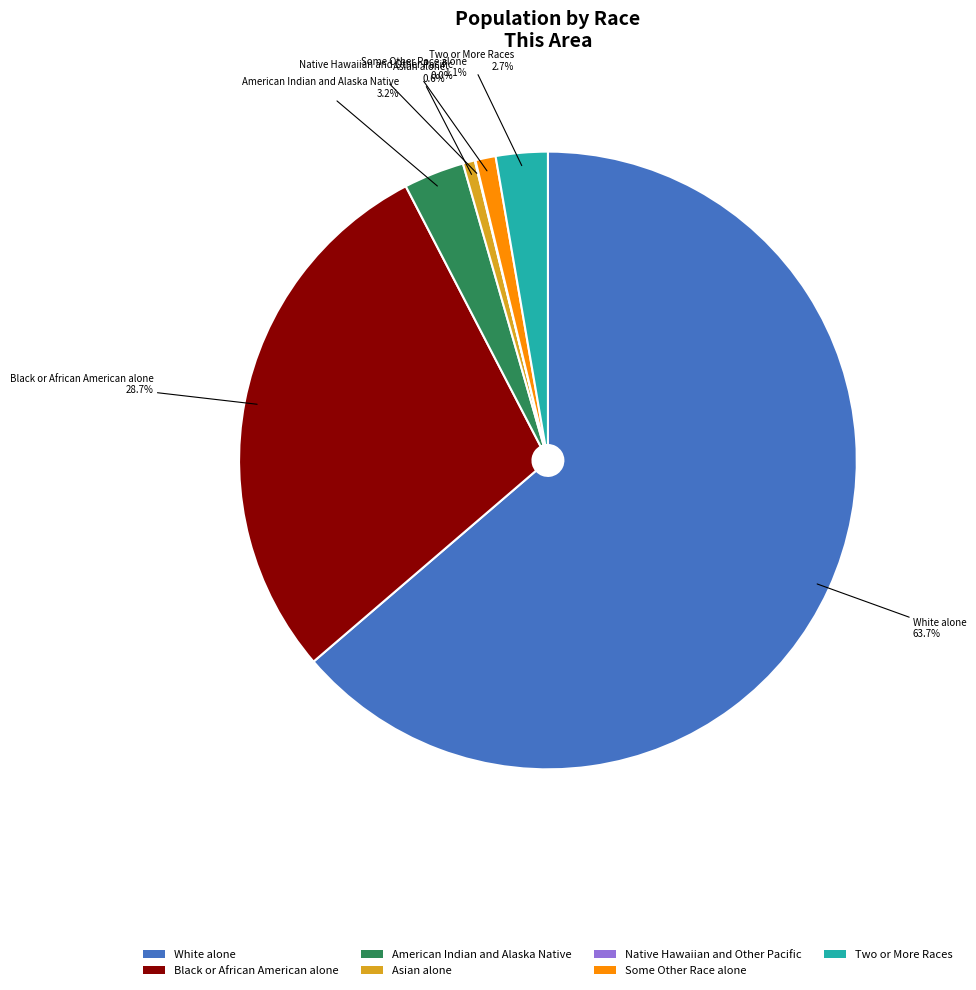

The Asian alone slice represents 1% of the pie. True or false?

True